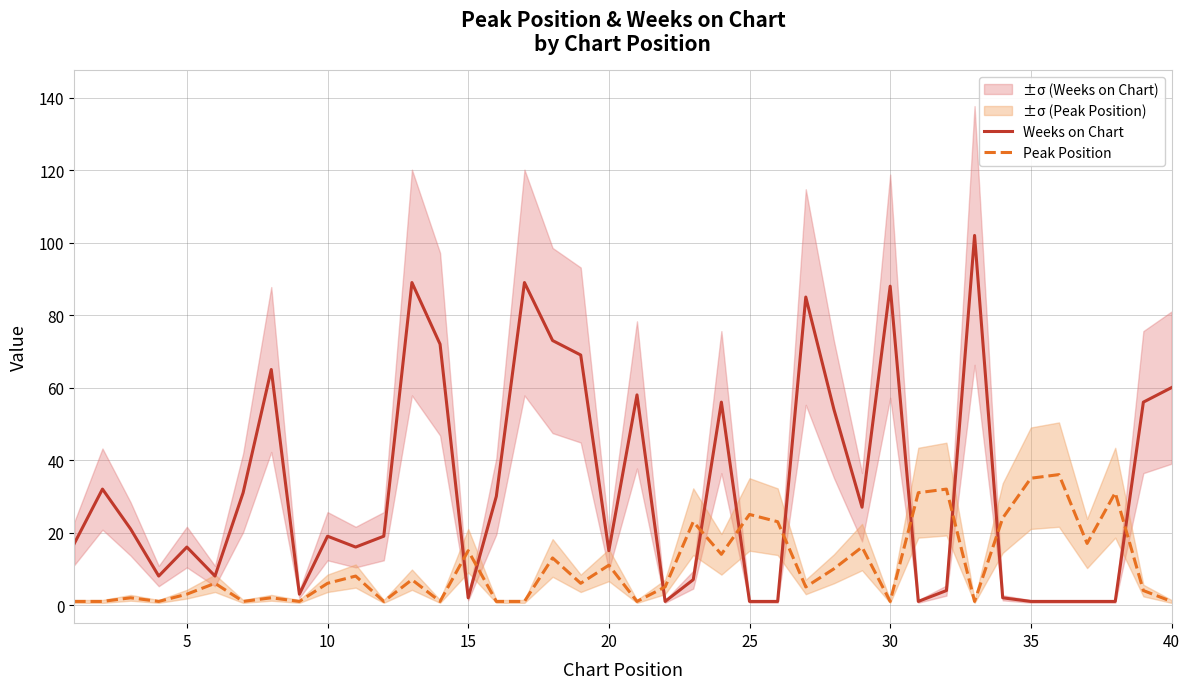

What is the highest value of the Peak Position series?

36